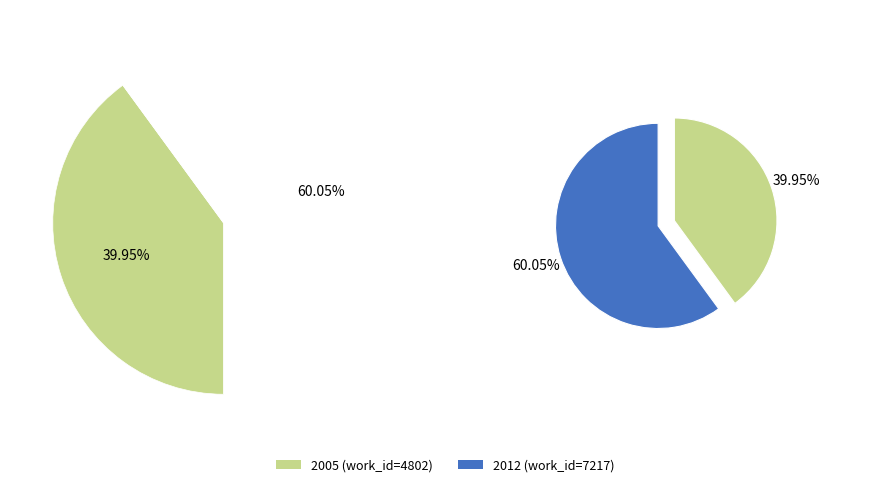

Which slice is the smallest?

2005